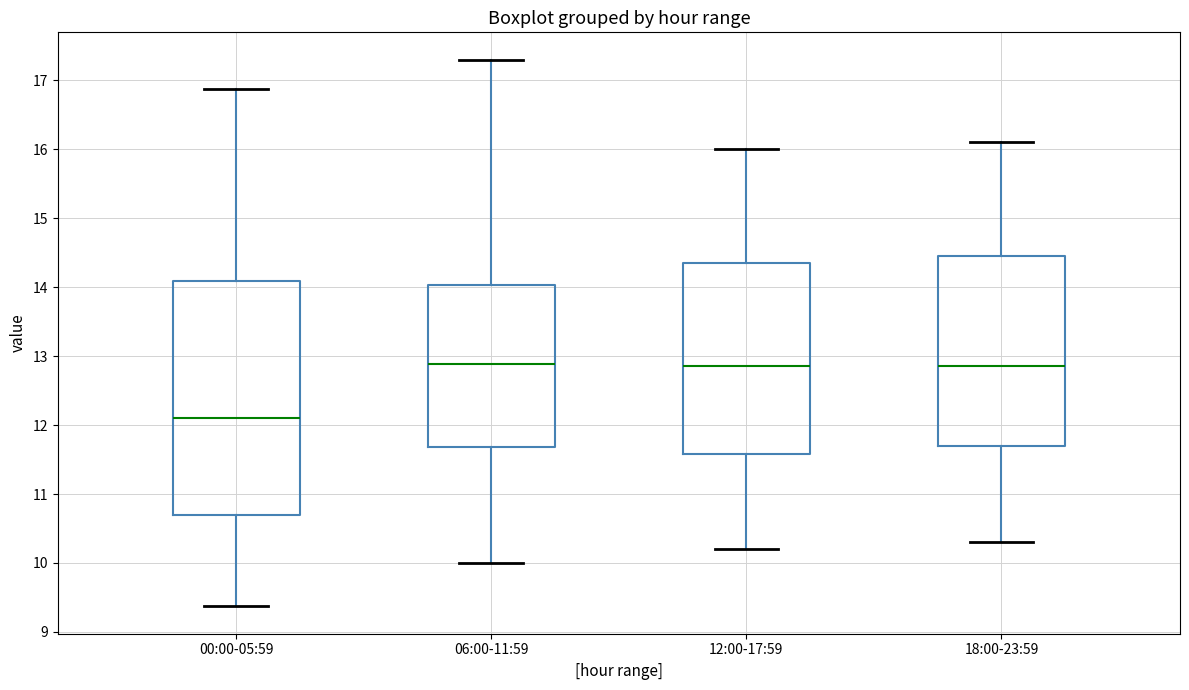

Reading left to right, read every box against the y-axis: the position of its median line, the range the box covers, and the ends of its whiskers. The values are not printed on the chart, so give them approximately, as read against the axis.

00:00-05:59: median 12.1, box 10.7 to 14.1, whiskers 9.4 to 16.9
06:00-11:59: median 12.9, box 11.7 to 14.0, whiskers 10.0 to 17.3
12:00-17:59: median 12.9, box 11.6 to 14.4, whiskers 10.2 to 16.0
18:00-23:59: median 12.9, box 11.7 to 14.5, whiskers 10.3 to 16.1